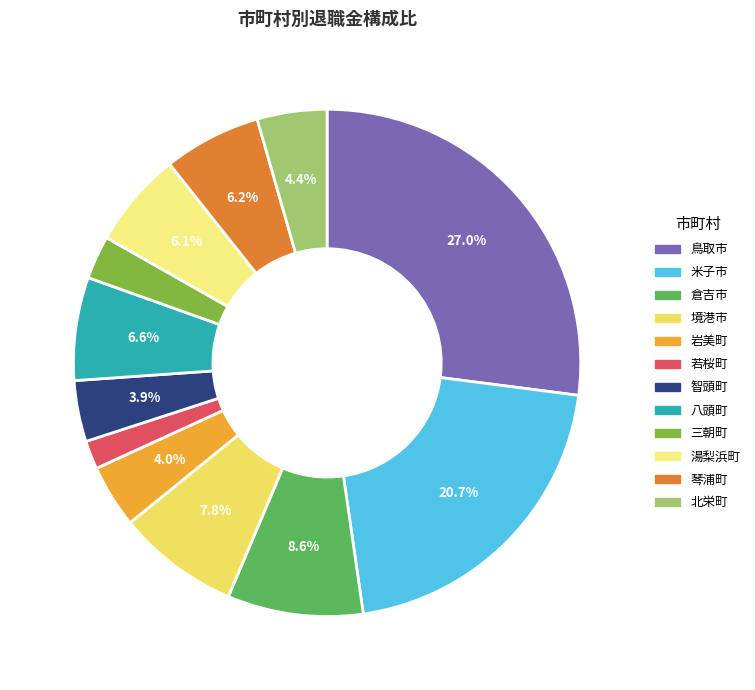

Is there a majority slice in this chart?

No